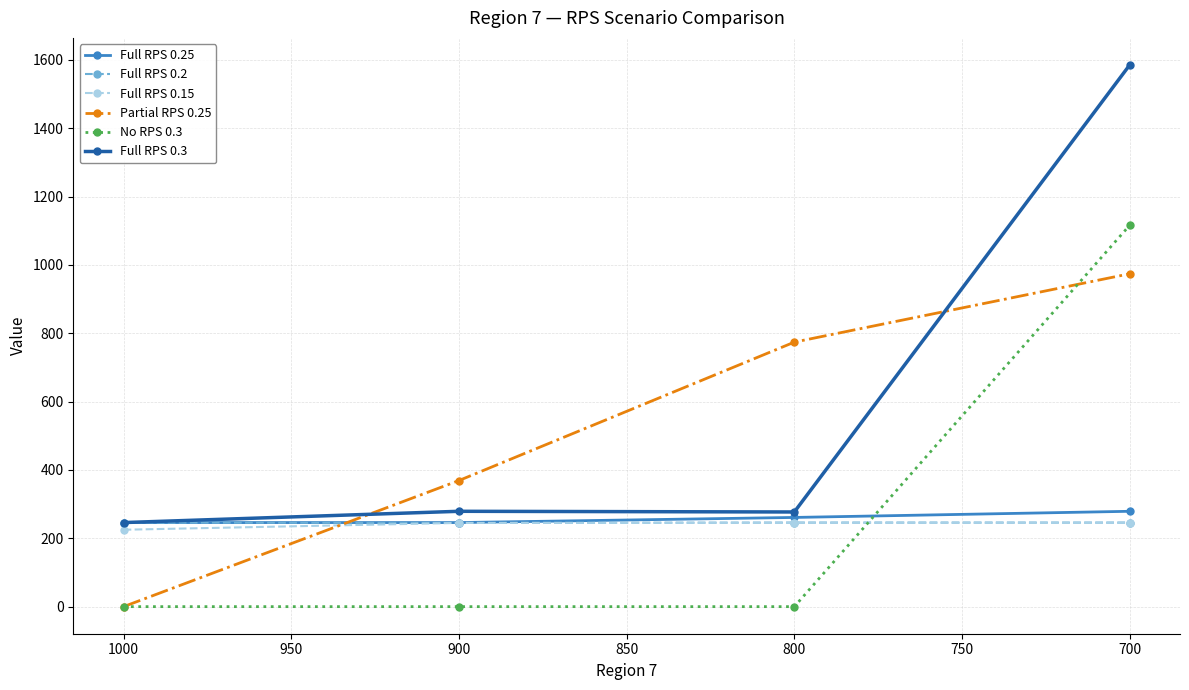

What is the spread (max minus min) of values at 800?

774